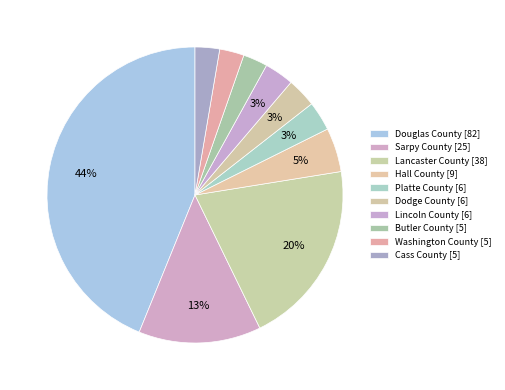

What is the change in value from Lancaster County to Lincoln County?

-32